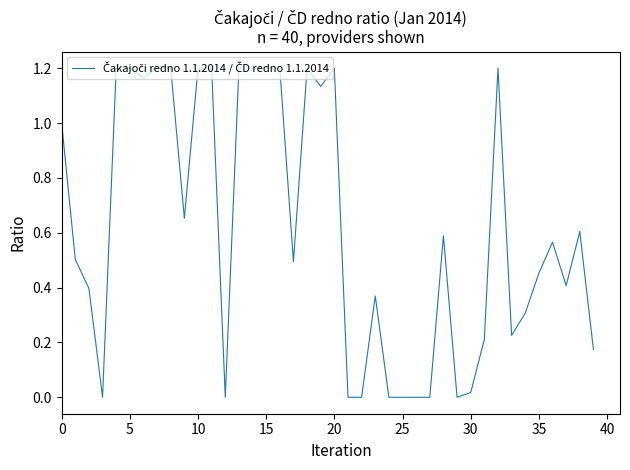

How many lines are shown in the chart?

1